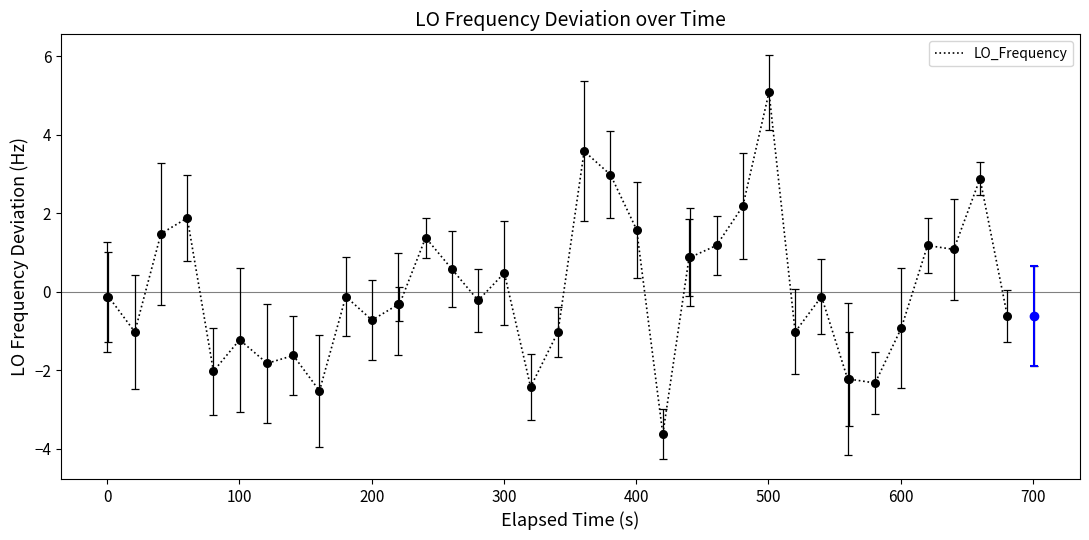

What is the difference between the maximum and minimum values?

8.7